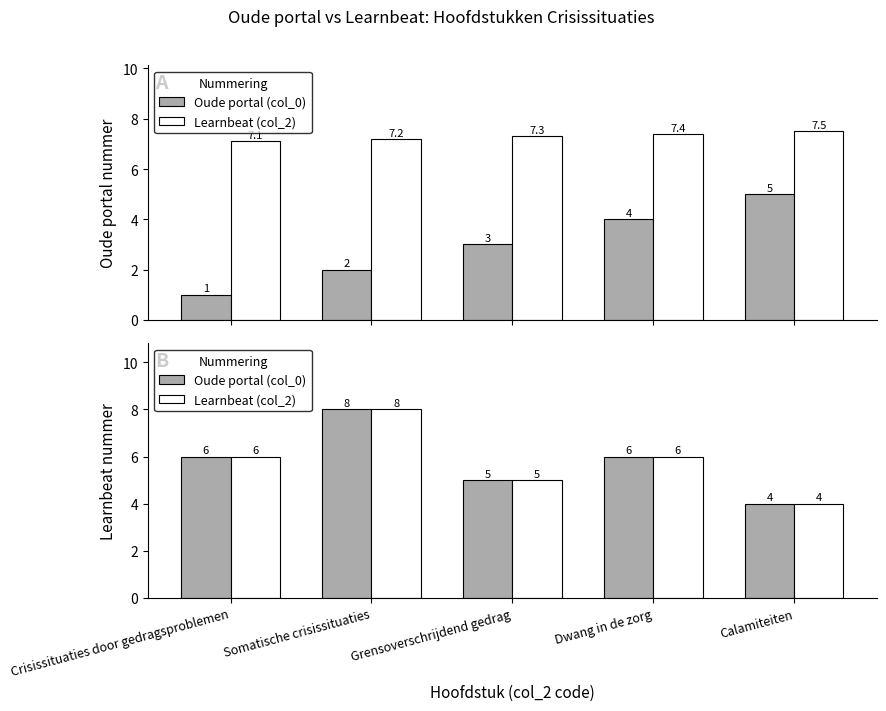

Where does the Learnbeat (col_2) series first go above 6?

Somatische crisissituaties